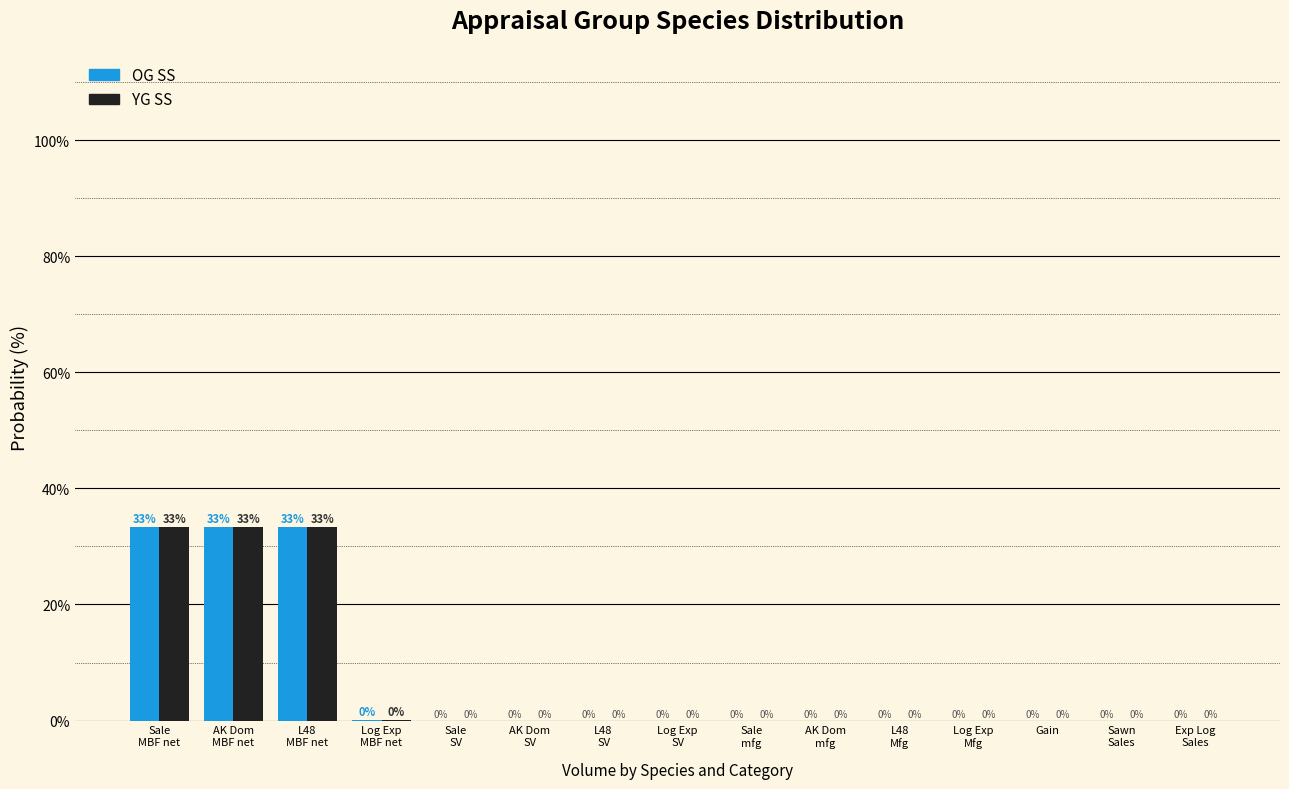

The YG SS series shows -21.0 at Gain. True or false?

False